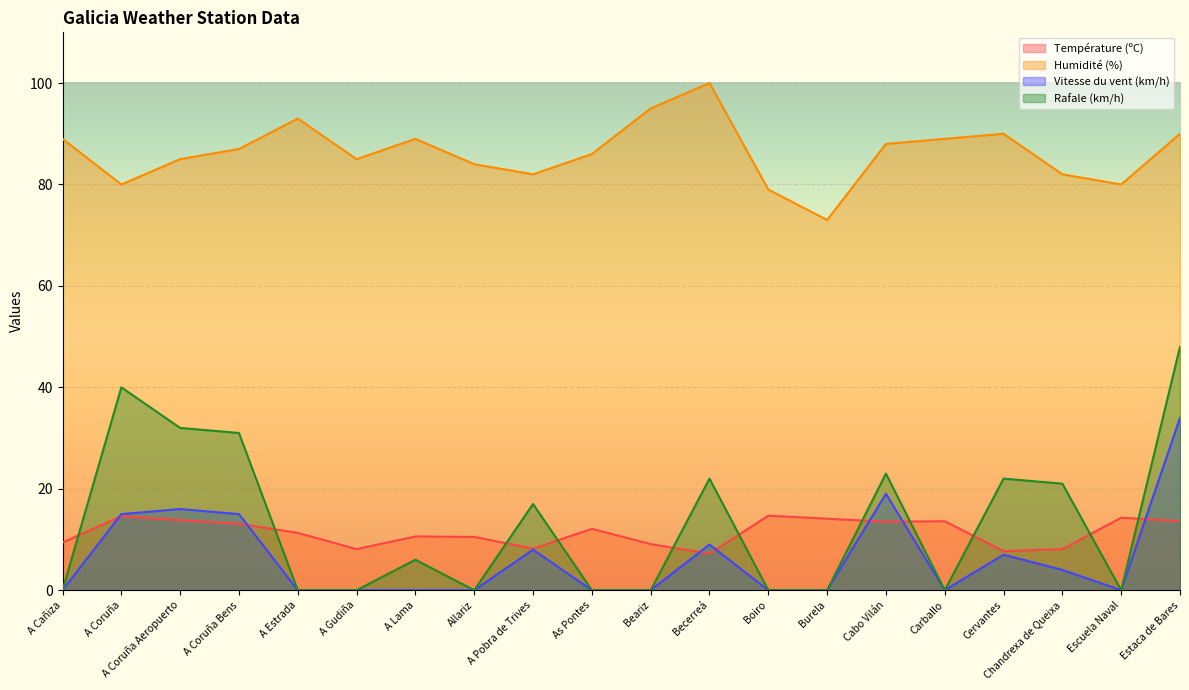

What is the label of the 12th point from the right?

A Pobra de Trives